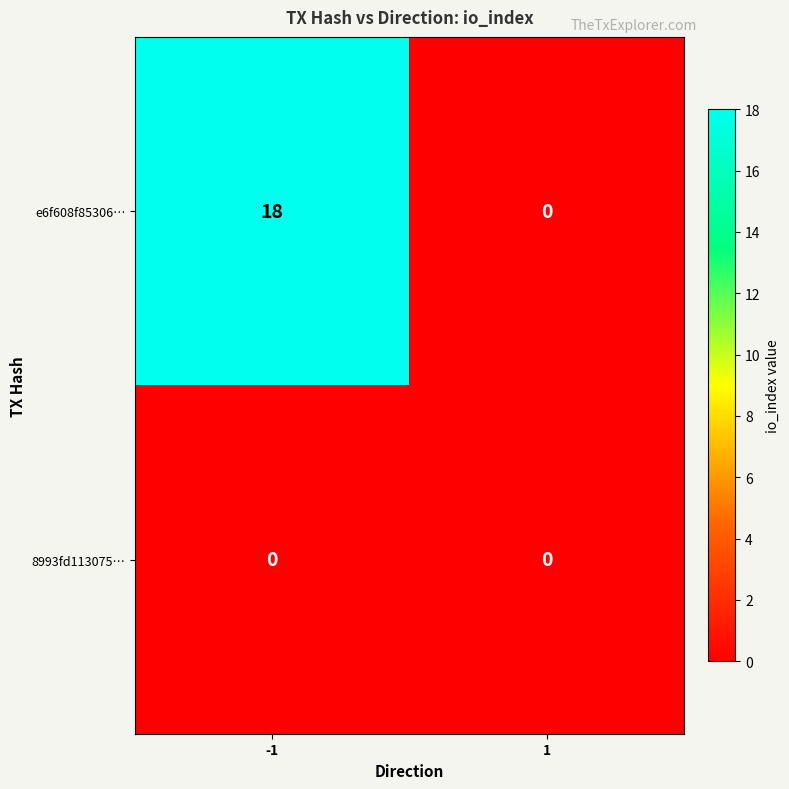

What is the difference between the highest and lowest values at -1?

18